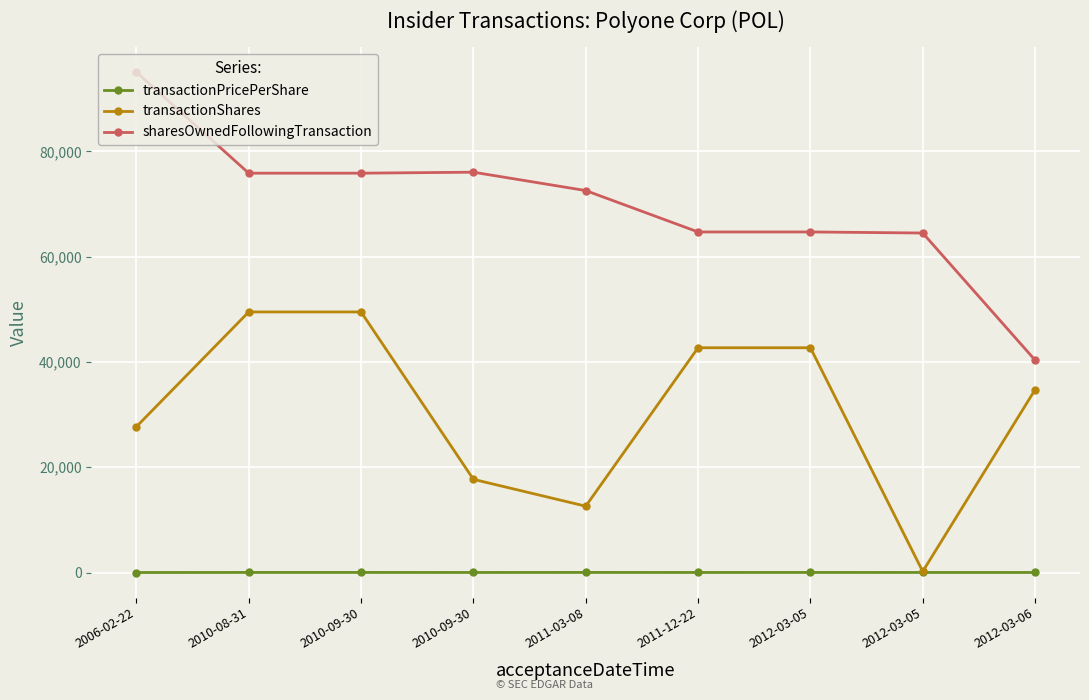

How many transactionShares values are between 17700 and 42700?

5